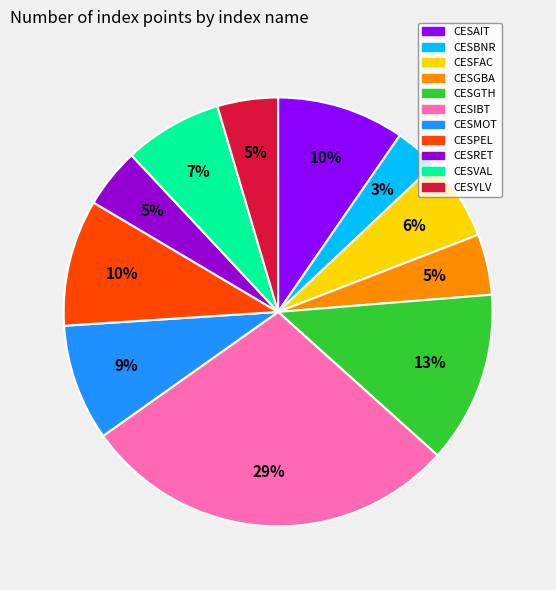

Between CESYLV and CESBNR, which is larger?

CESYLV